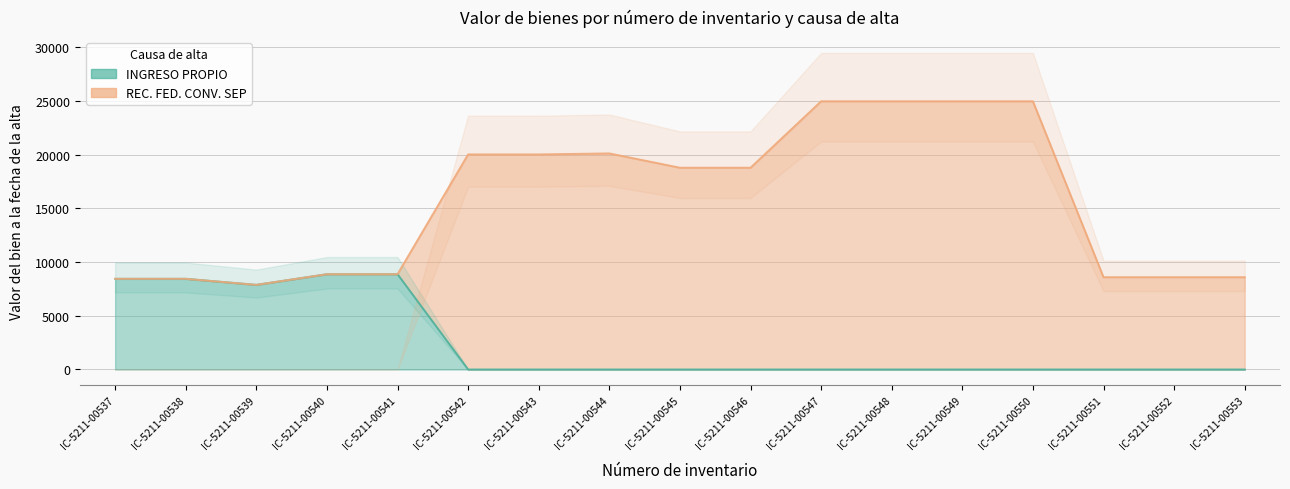

Where is the data nearest to the value 4437?

IC-5211-00539